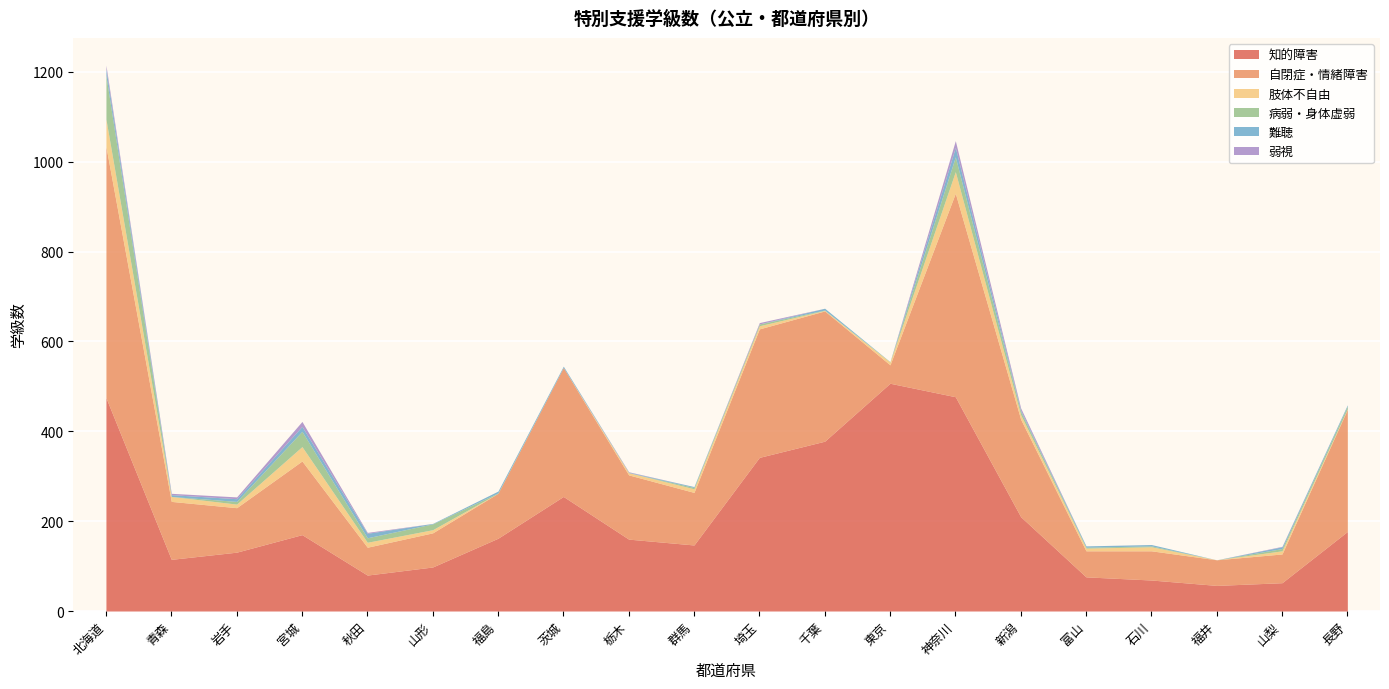

Where is 病弱・身体虚弱 nearest to the value 48?

宮城